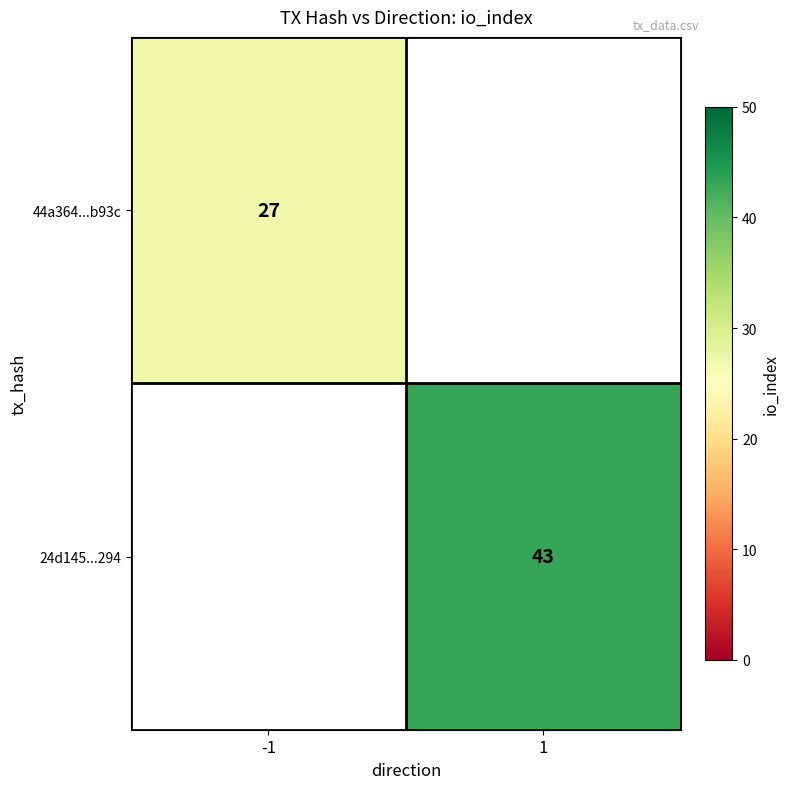

True or false: 44a364...b93c has a value of 27 at -1.

True